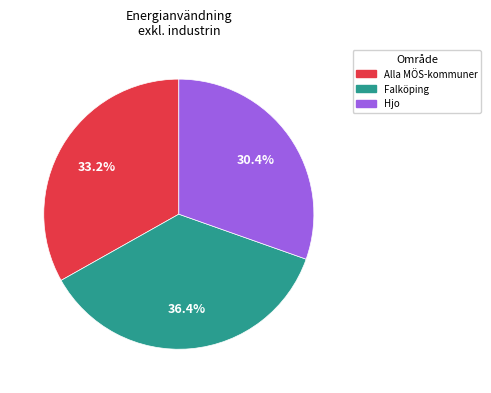

Does any single category account for the majority?

No